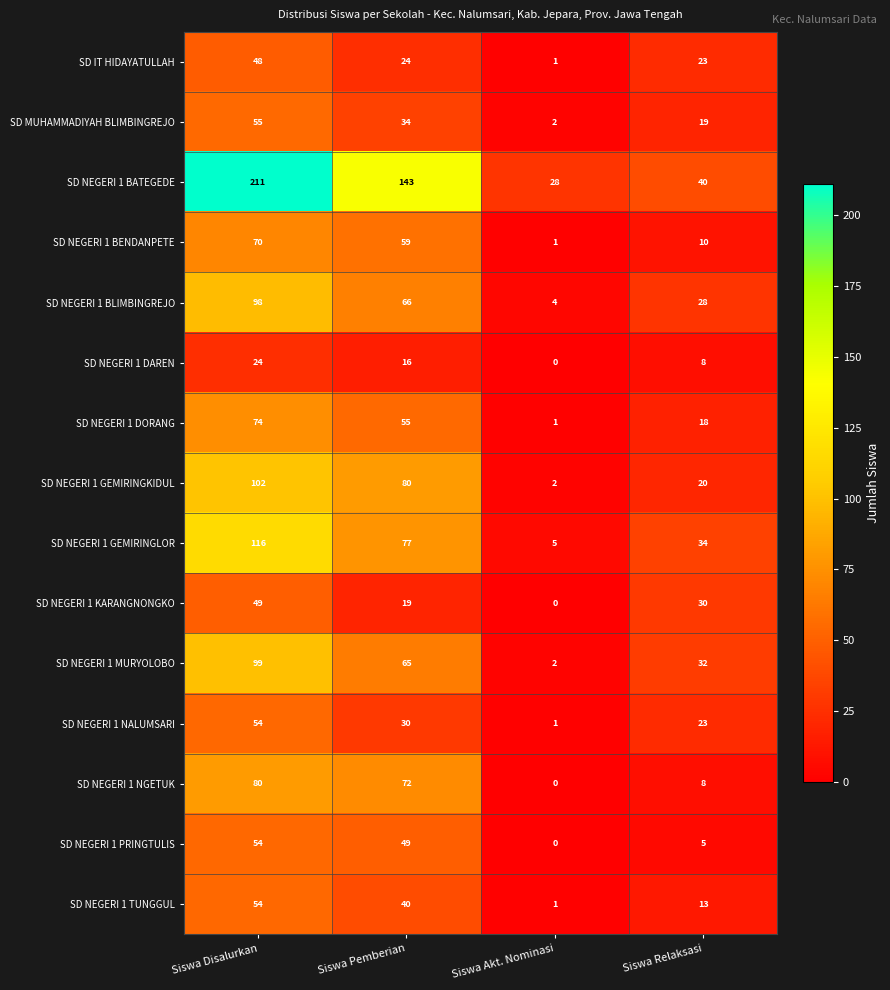

Between Siswa Pemberian and Siswa Relaksasi, which series saw the biggest shift?

SD NEGERI 1 BATEGEDE